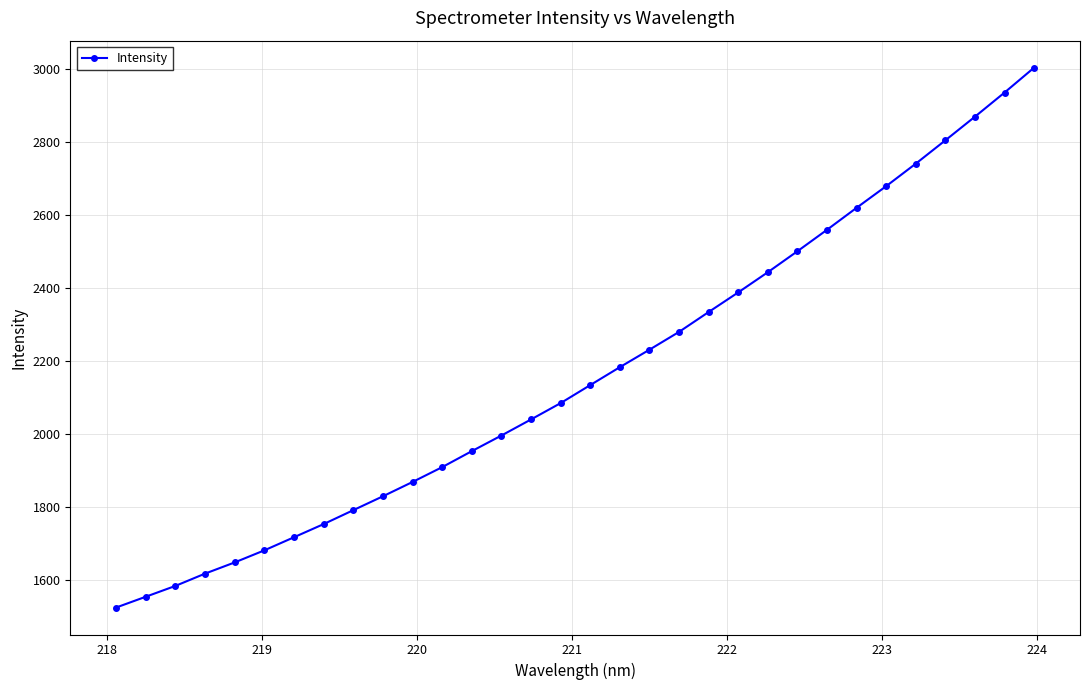

What is the difference between the second highest and second lowest values?

1381.8